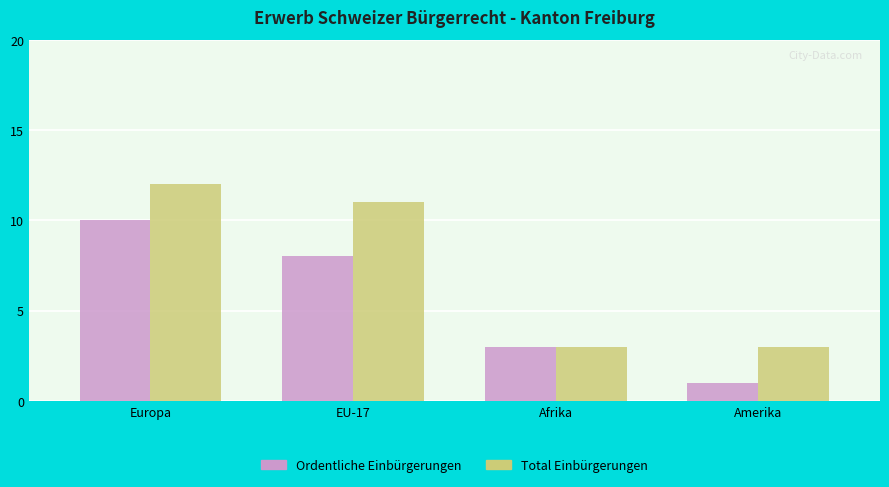

At which category is the sum across all series the highest?

Europa